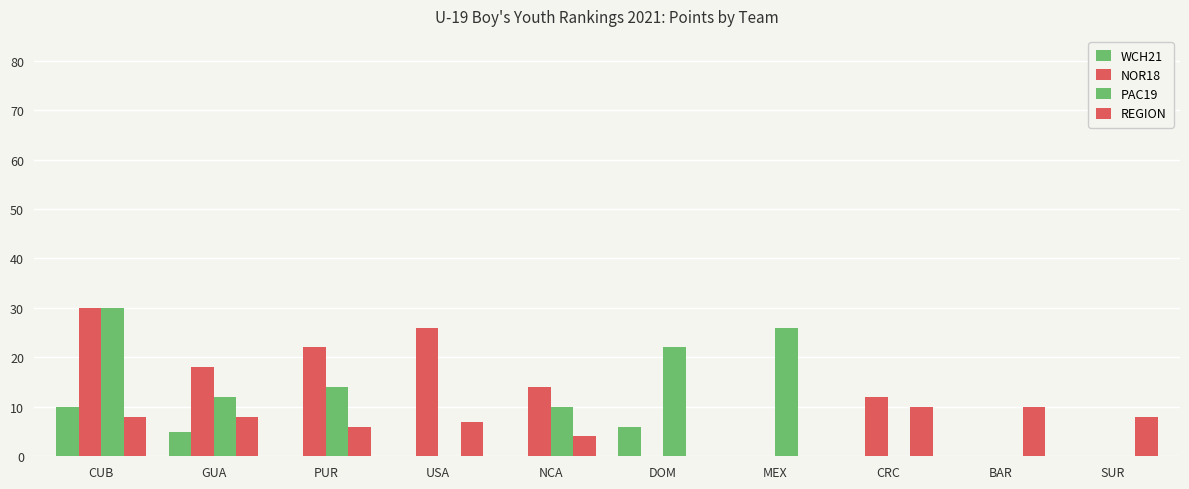

How many data points does each series have?

10